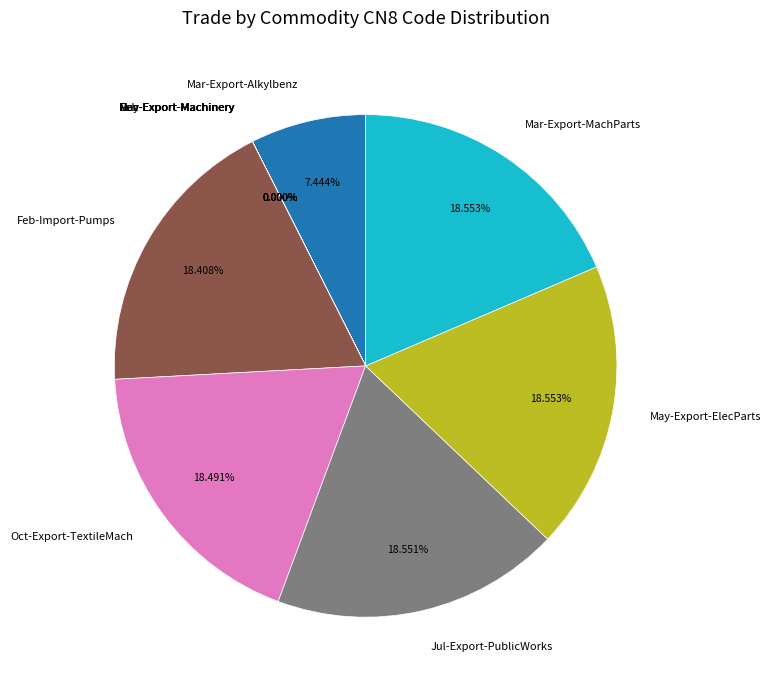

Is Feb-Import-Pumps the majority of the pie?

No